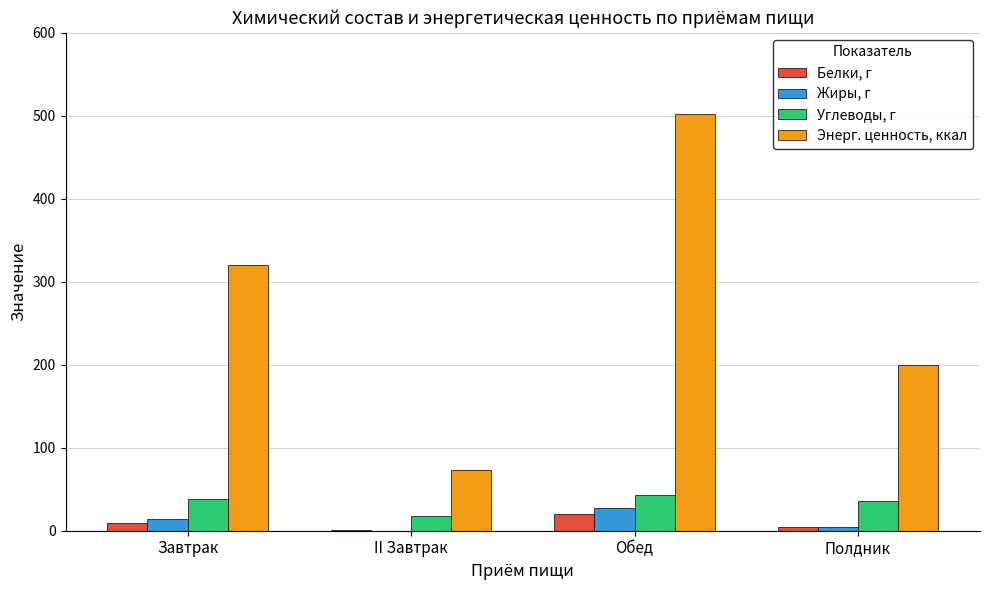

Which label corresponds to the largest value in the chart?

Обед